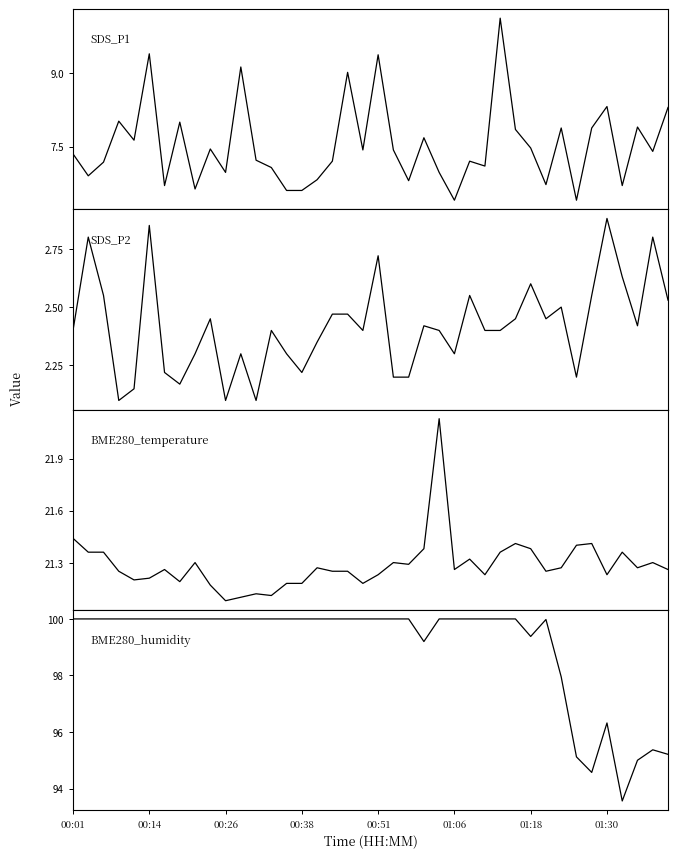

True or false: BME280_temperature has a value of 29.3 at 26.

False